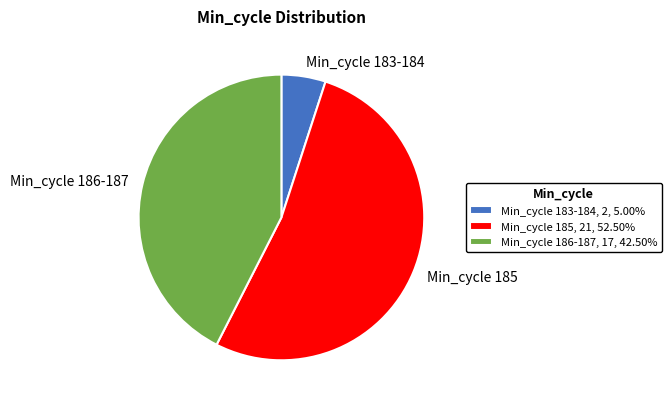

Approximately how many times larger is the value at Min_cycle 185 compared to Min_cycle 186-187?

1.2